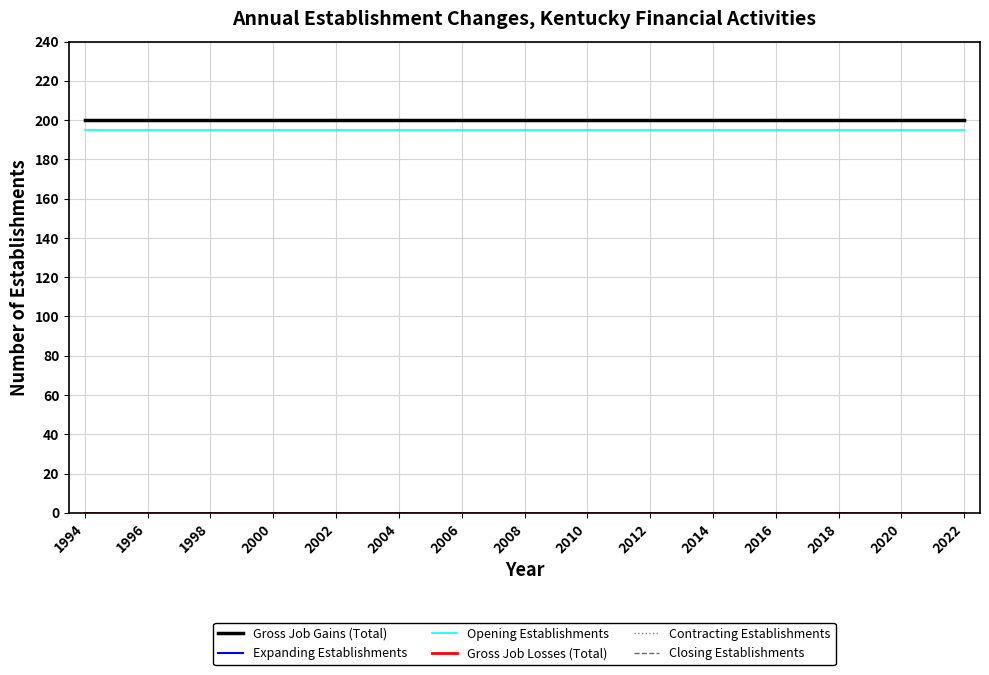

Does the chart have visible grid lines?

Yes